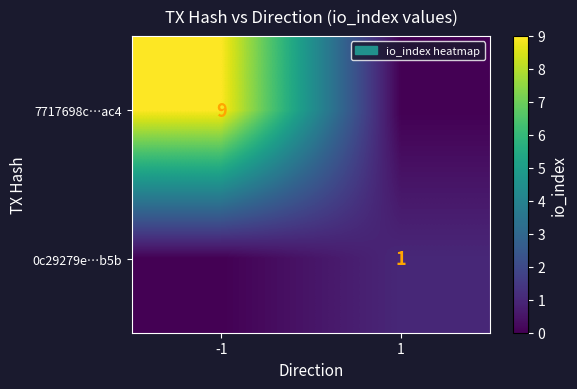

The value of 7717698c…ac4 at -1 is 9. True or false?

True